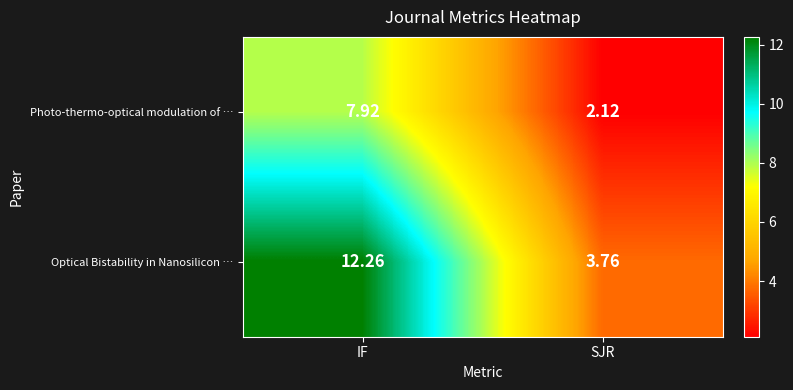

Rank the categories by Photo-thermo-optical modulation of … value from lowest to highest.

SJR, IF